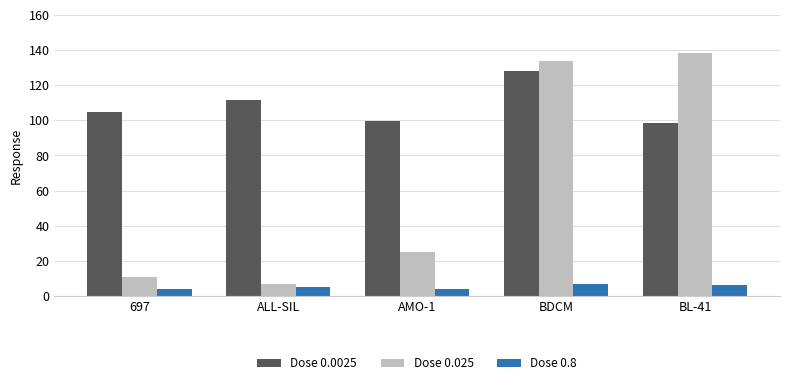

Which series has the largest total across all categories?

Dose 0.0025